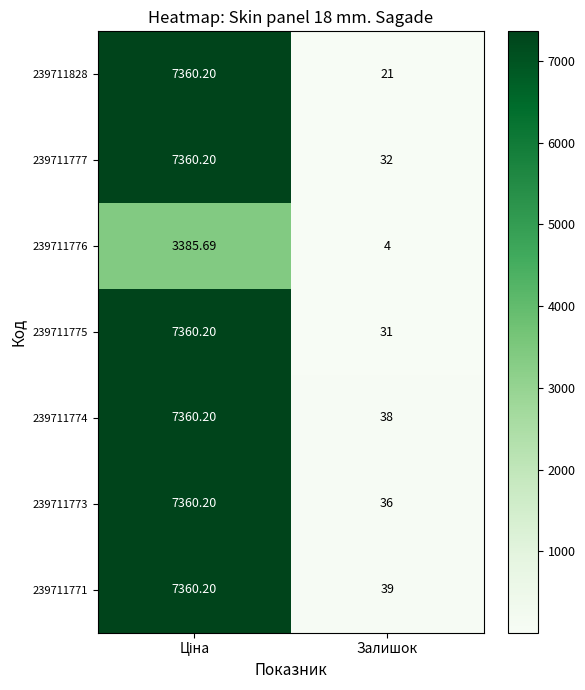

At how many categories does at least one series exceed 6457?

1